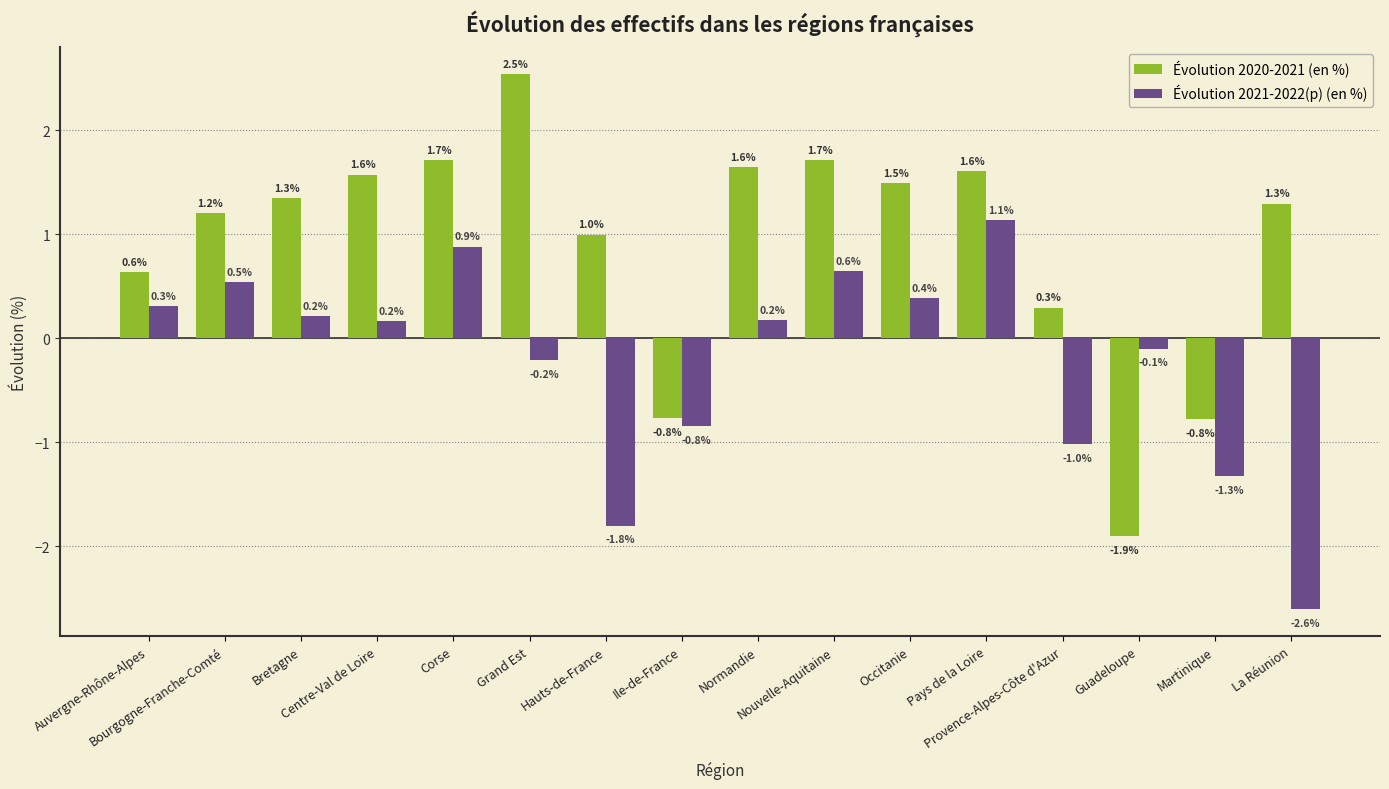

What are all the series names shown in the legend?

Évolution 2020-2021 (en %), Évolution 2021-2022(p) (en %)